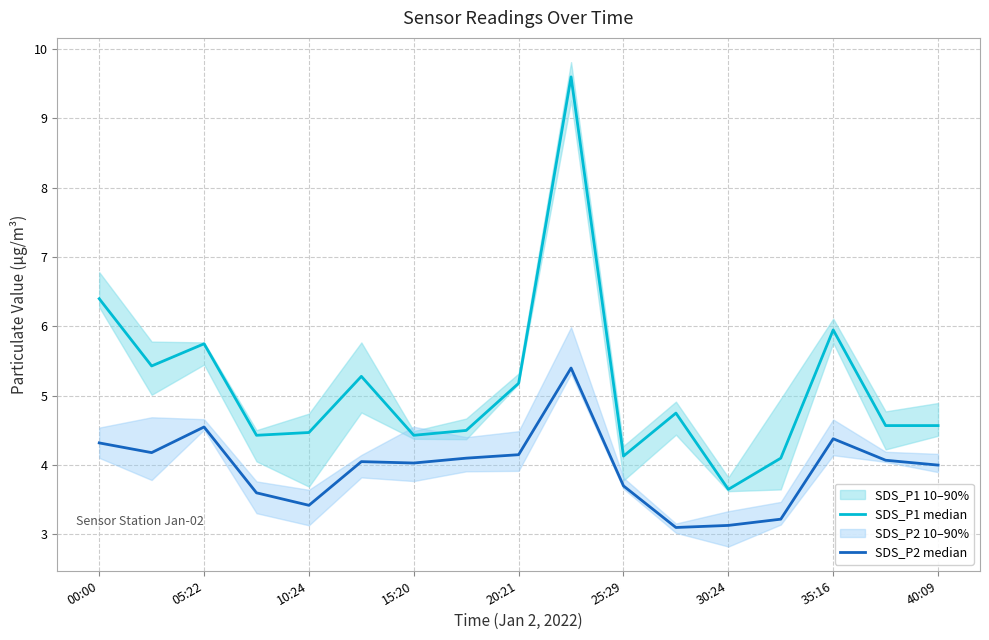

True or false: SDS_P1 median and SDS_P2 median cross at least once.

False